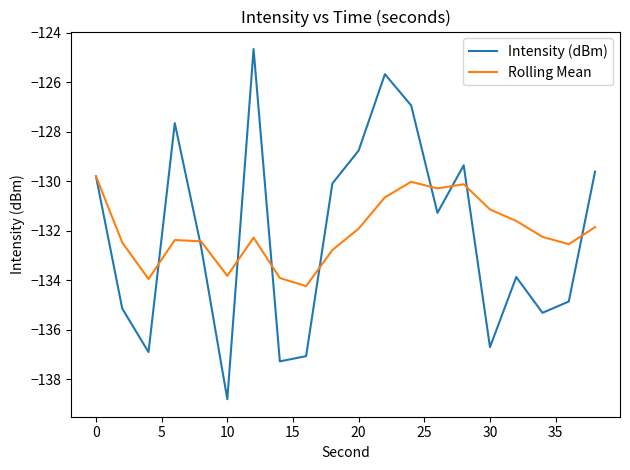

How many lines are shown in the chart?

2